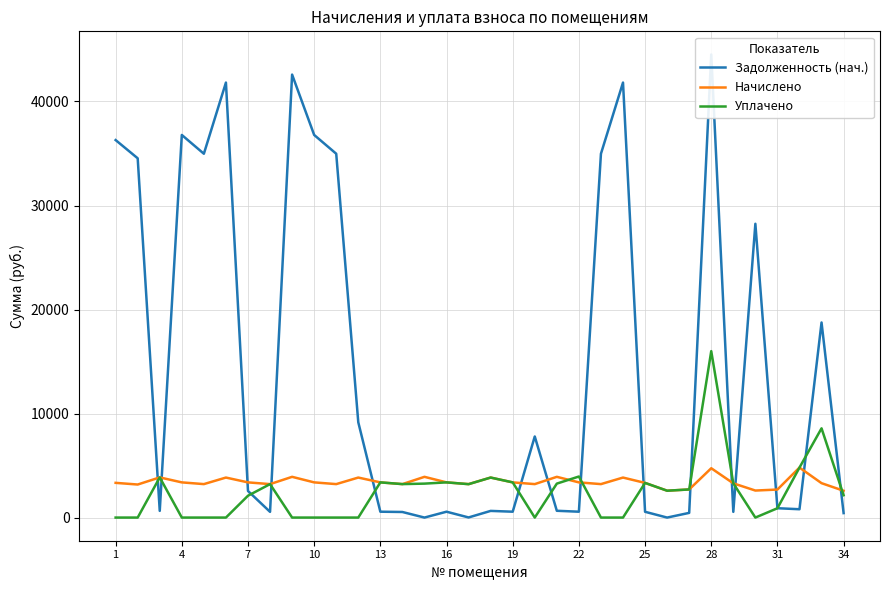

Which has a higher value, 21 or 13?

21